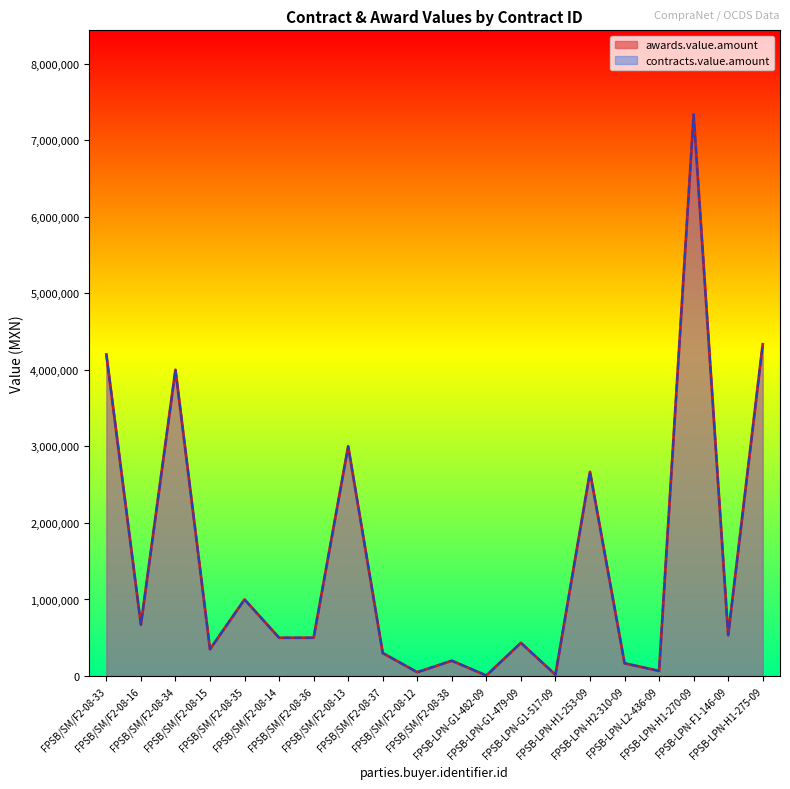

True or false: contracts.value.amount has more than 0 interior local peaks.

True